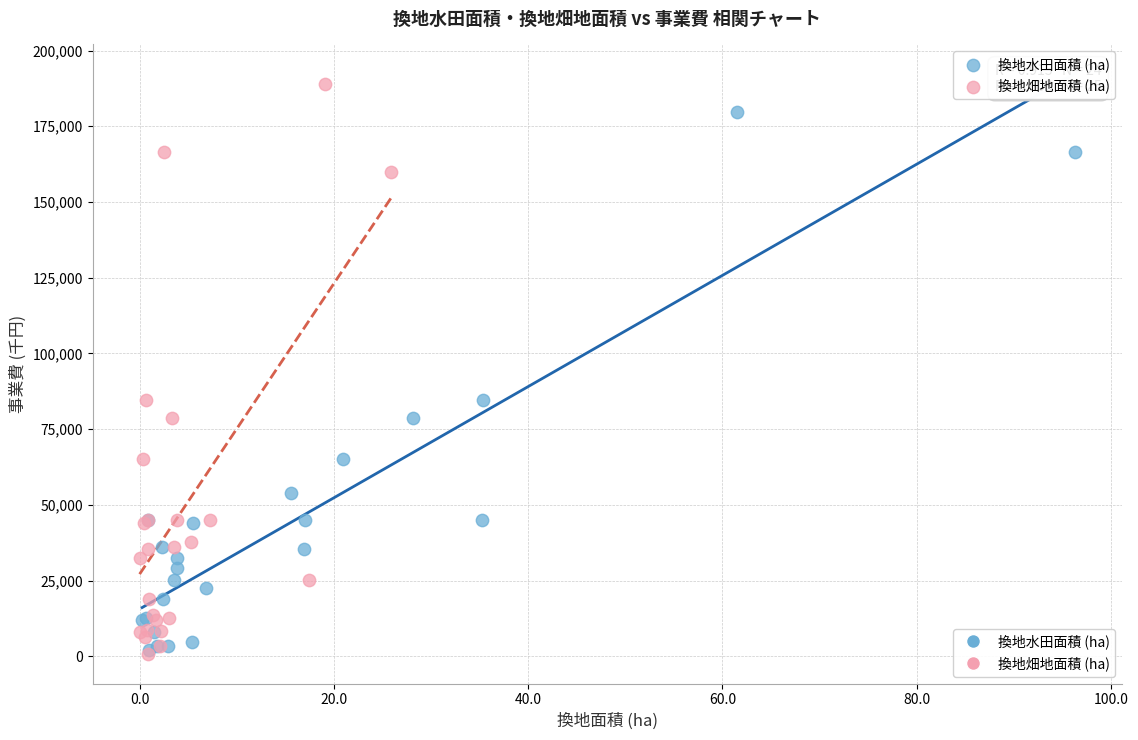

Which series reaches the maximum Y coordinate?

換地畑地面積 (ha)